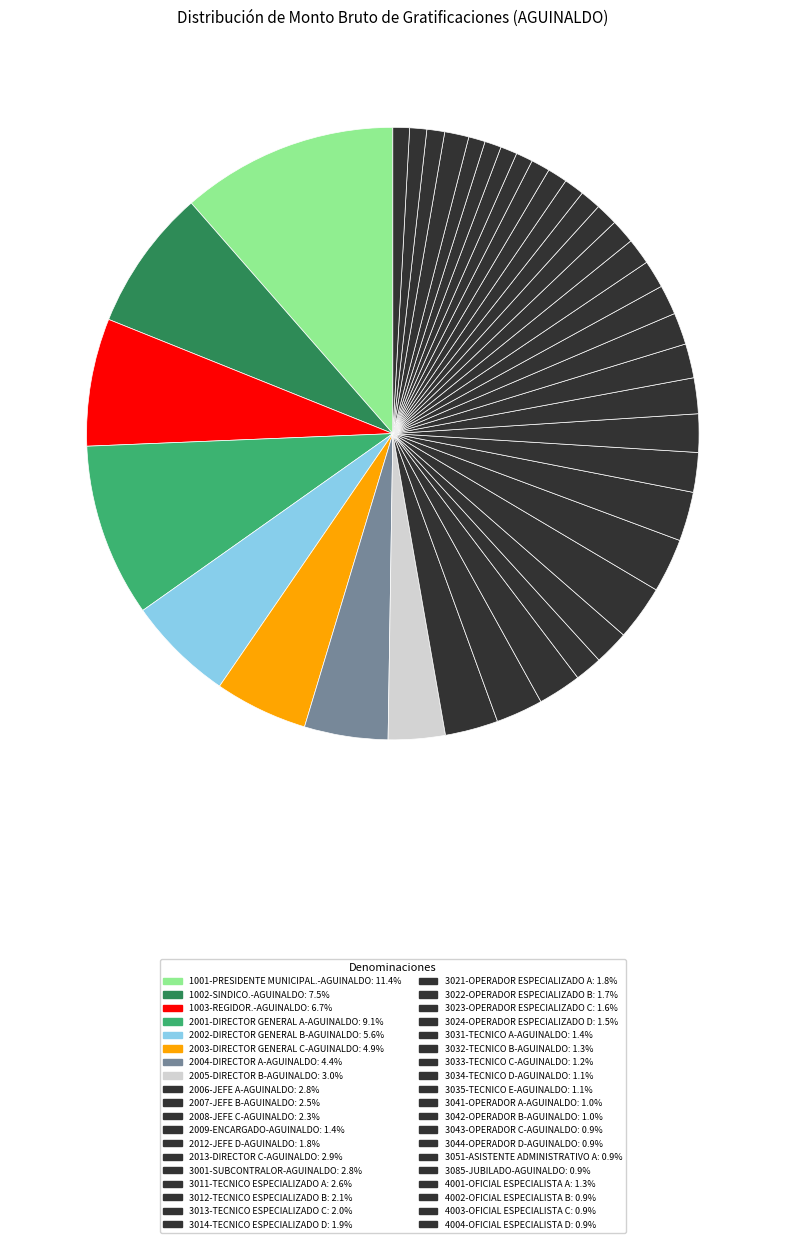

Is it true that 4003-OFICIAL ESPECIALISTA C is 11% of the pie?

False